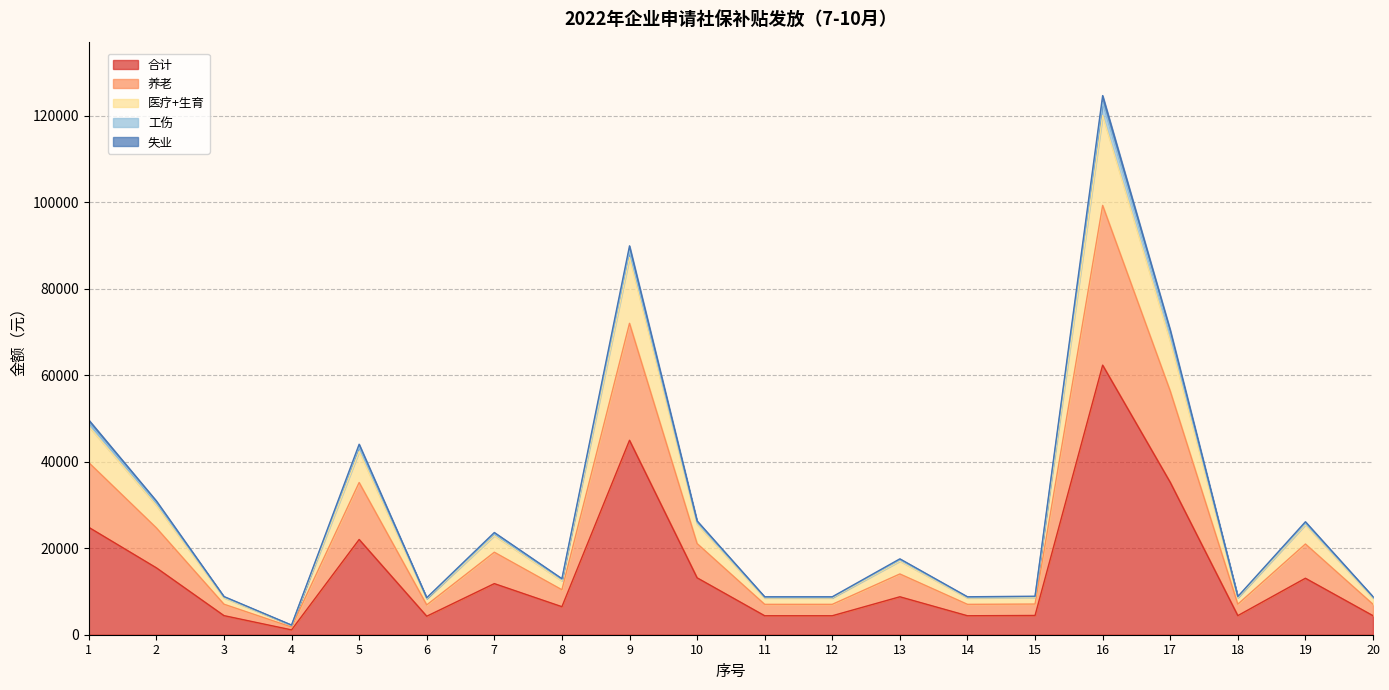

At which category is the sum across all series the highest?

16